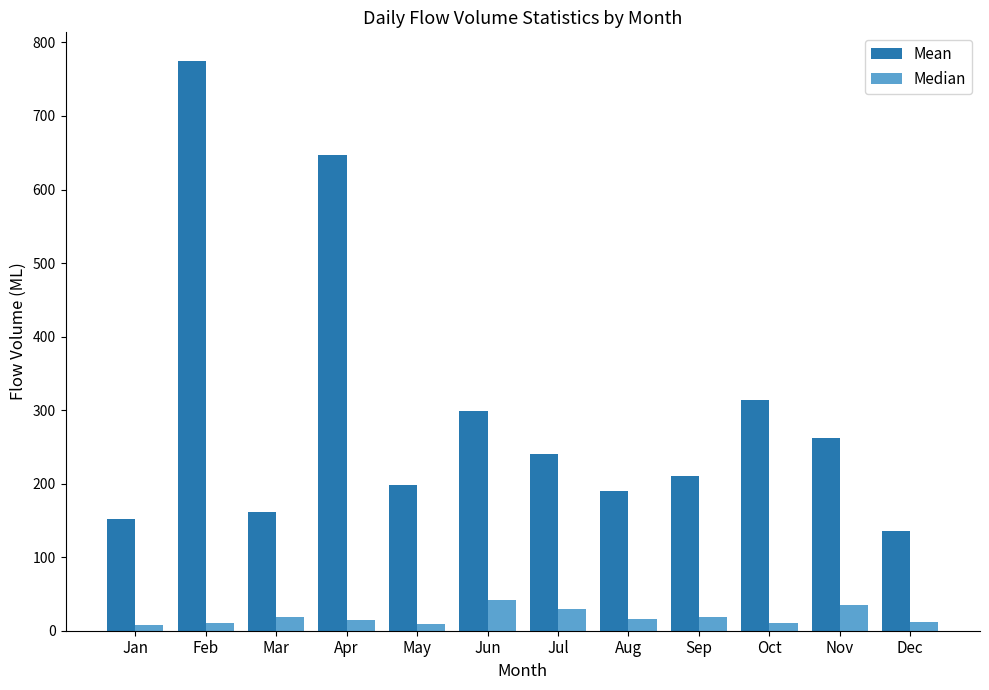

Which series has the largest range (max minus min)?

Mean